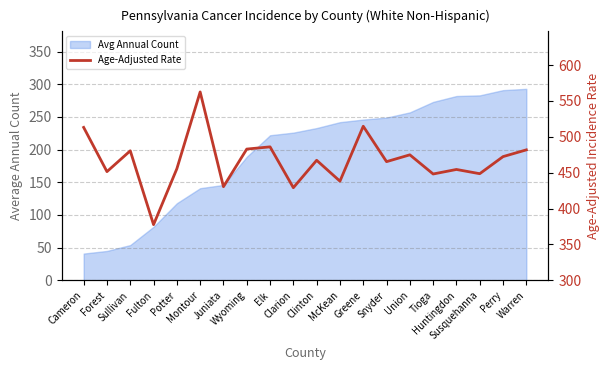

How many lines are shown in the chart?

1